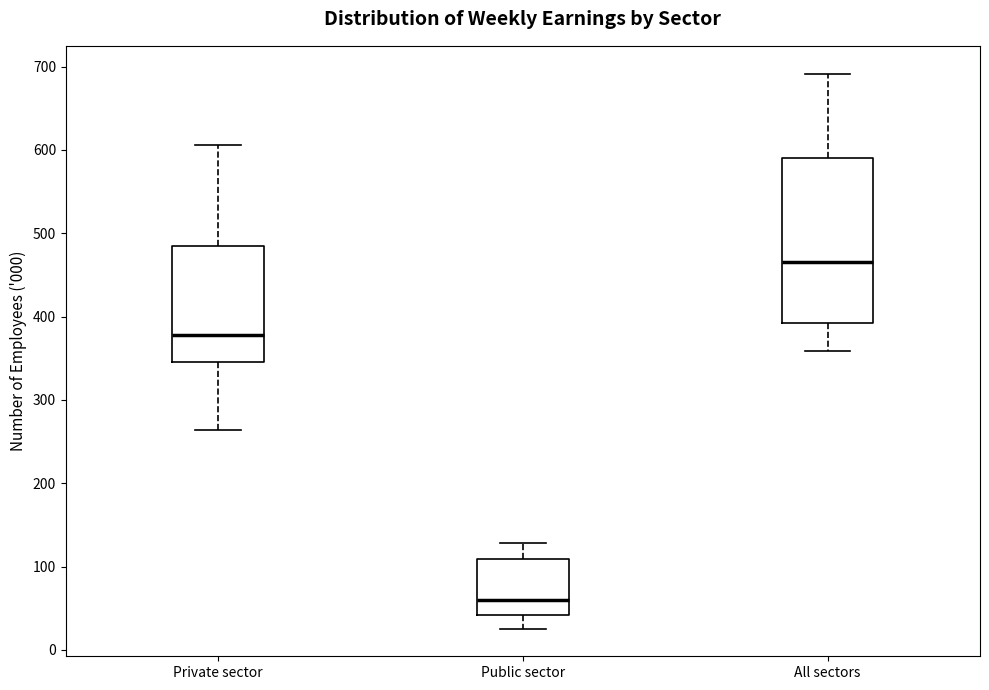

Comparing the boxes themselves (not the whiskers), which one is the tallest?

All sectors